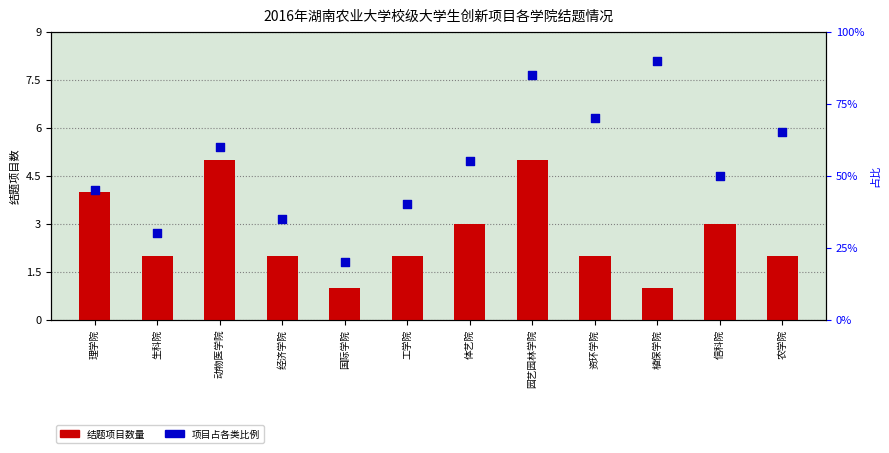

At how many categories does at least one series exceed 11?

12